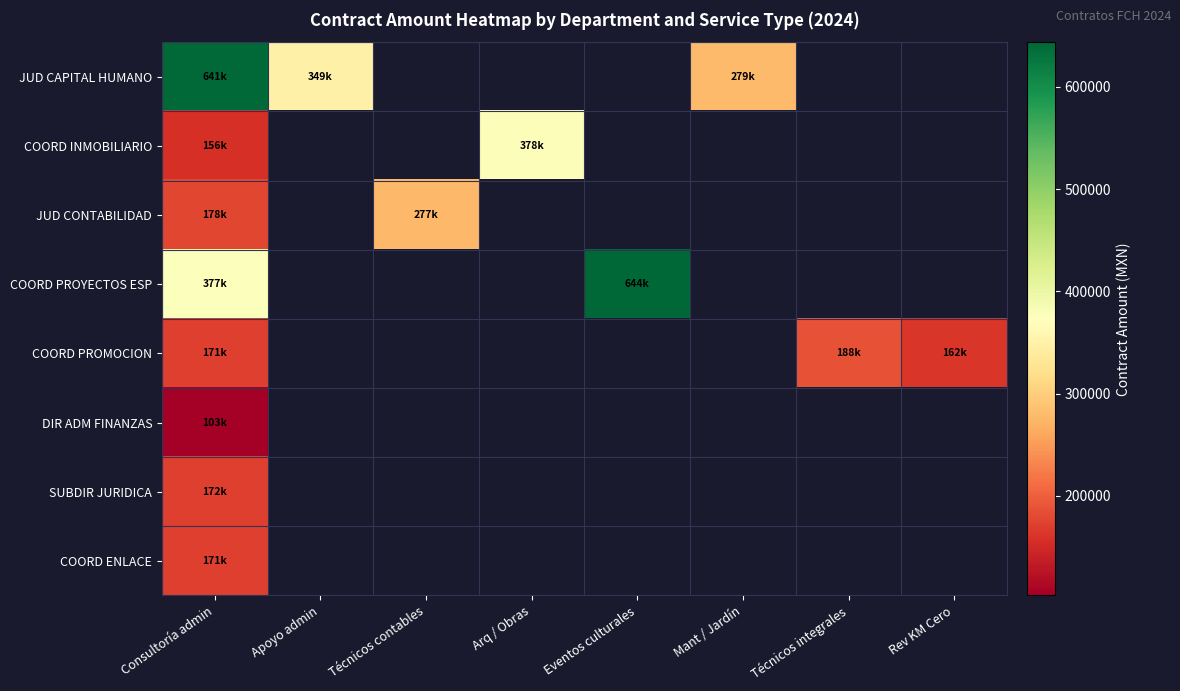

What is the difference between the maximum and minimum values in the COORD PROYECTOS ESP series?

266282.9